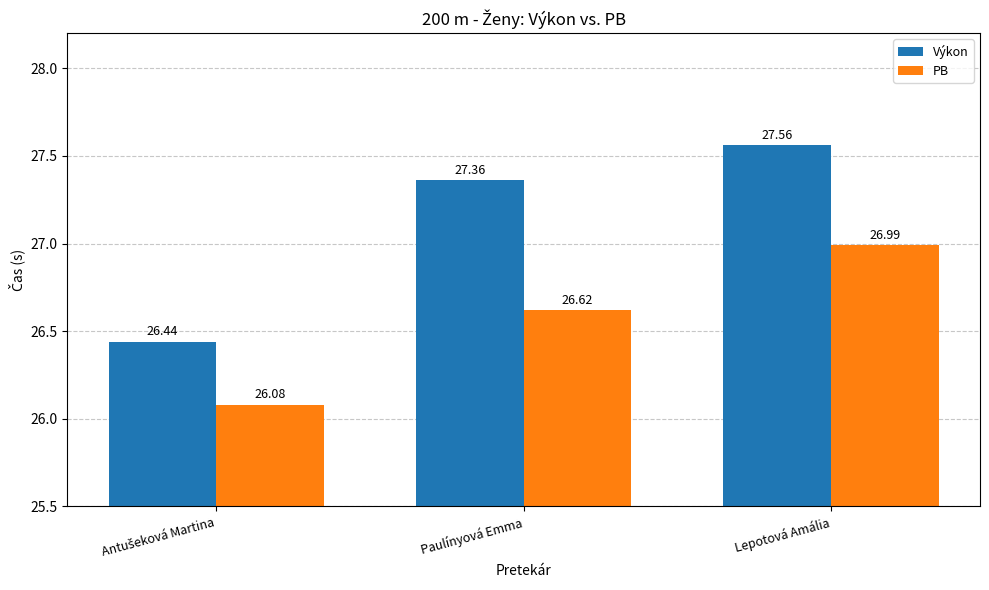

What is the maximum value shown in the chart?

27.6